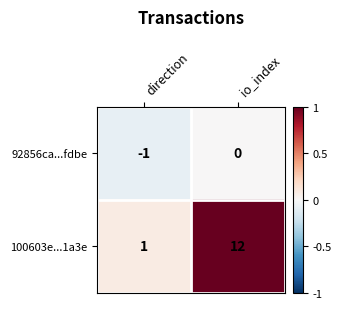

Reading left to right, what are all the values shown in this chart?

92856ca...fdbe: -1	0
100603e...1a3e: 1	12